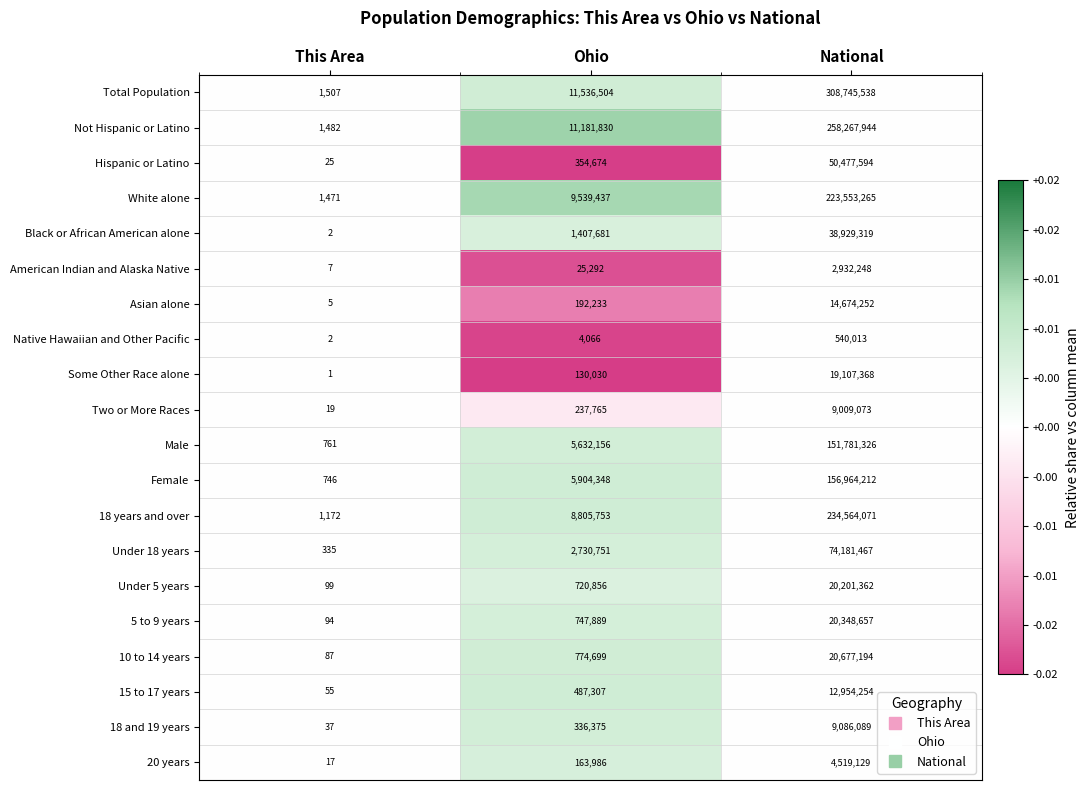

Is the value of 15 to 17 years at This Area greater than the value of Two or More Races at This Area?

Yes